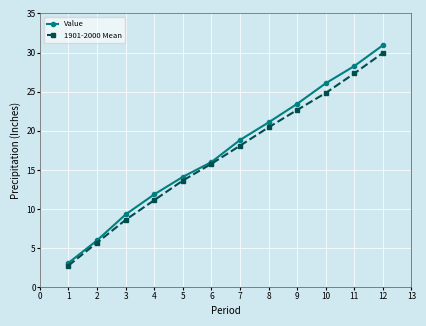

What is the difference between the highest and lowest values at 10?

1.2